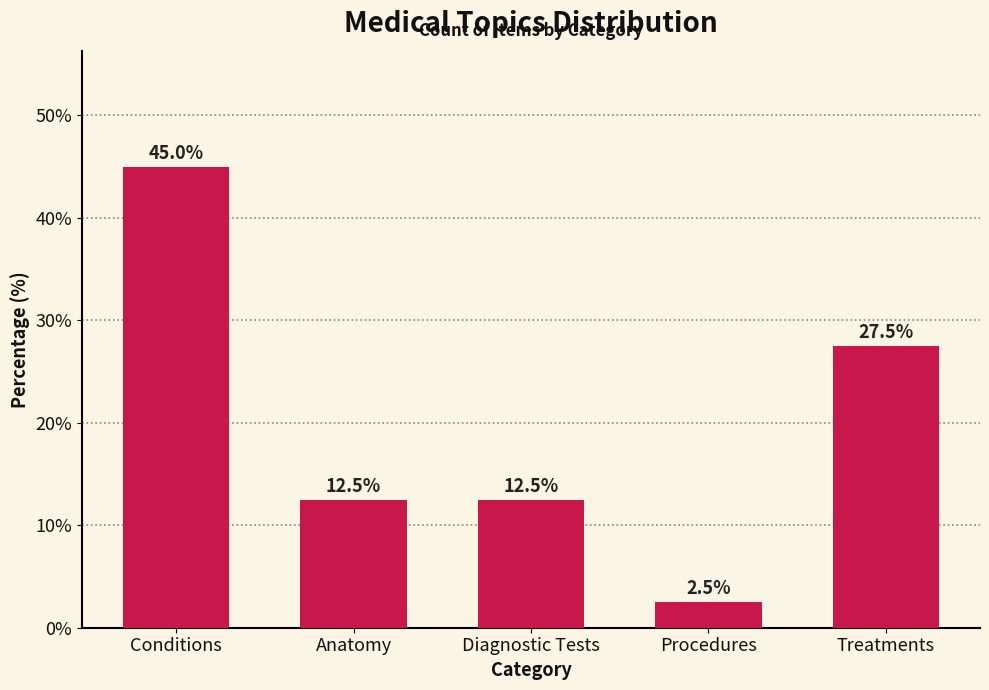

Reading right to left, extract all data points from this chart.

Treatments=27.5	Procedures=2.5	Diagnostic Tests=12.5	Anatomy=12.5	Conditions=45.0